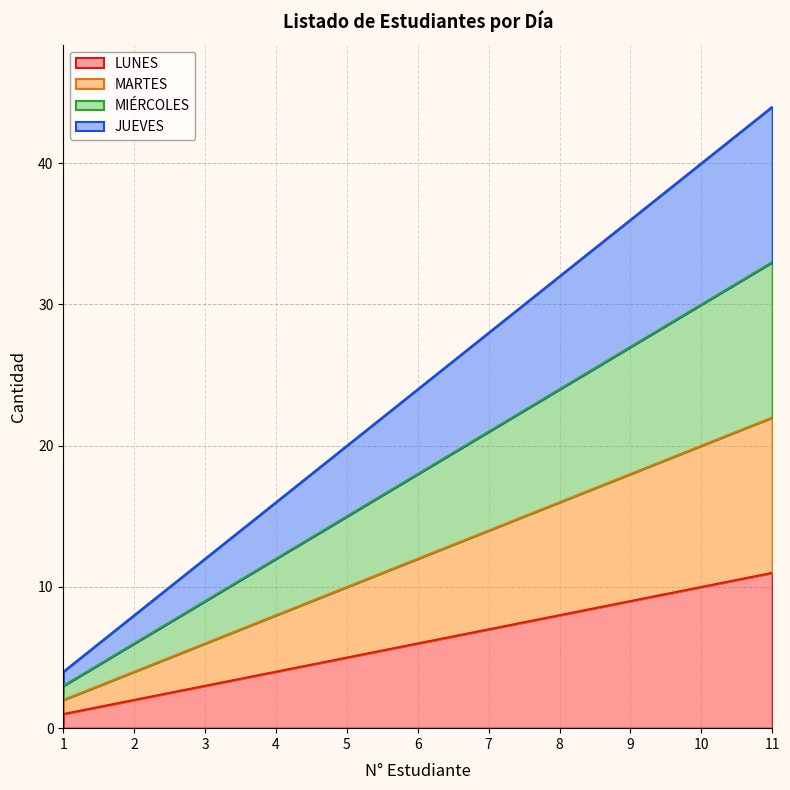

What are all the series names shown in the legend?

LUNES, MARTES, MIÉRCOLES, JUEVES